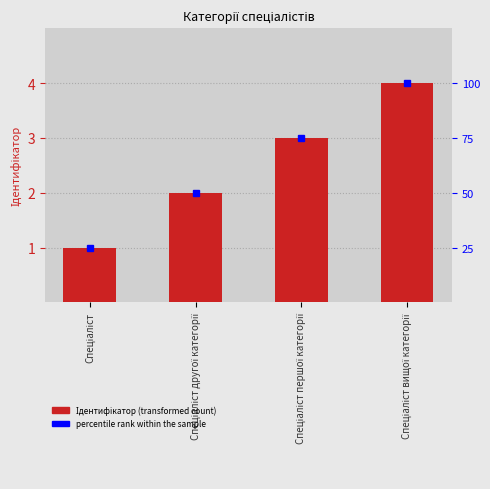

Reading left to right, what are all the values shown in this chart?

1	2	3	4